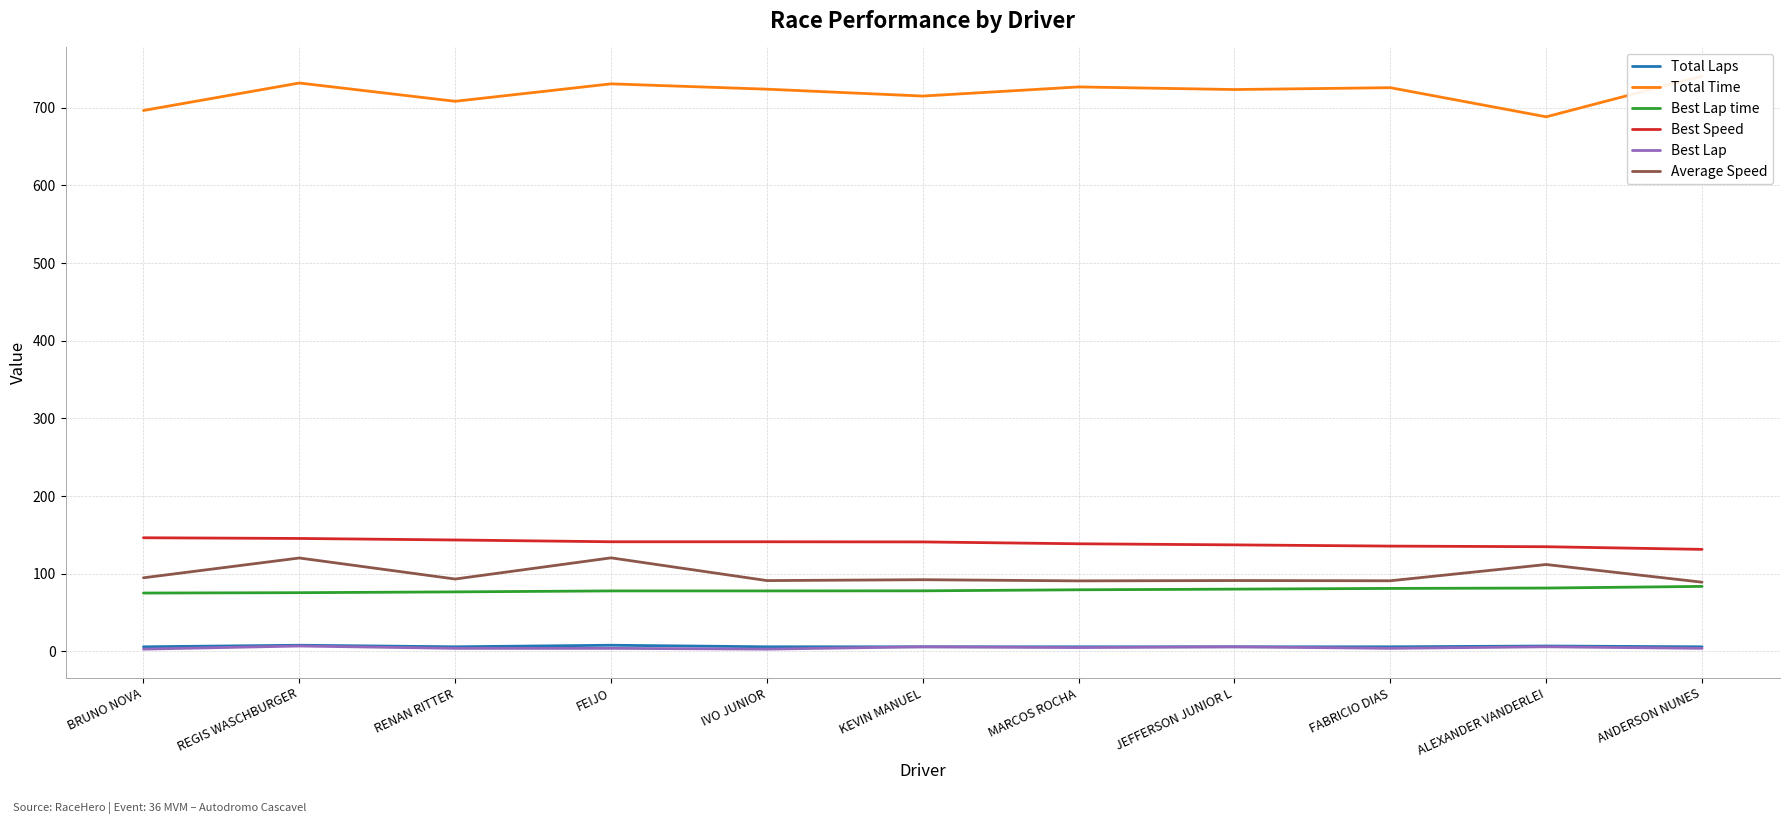

What is the label of the 10th point from the right?

REGIS WASCHBURGER